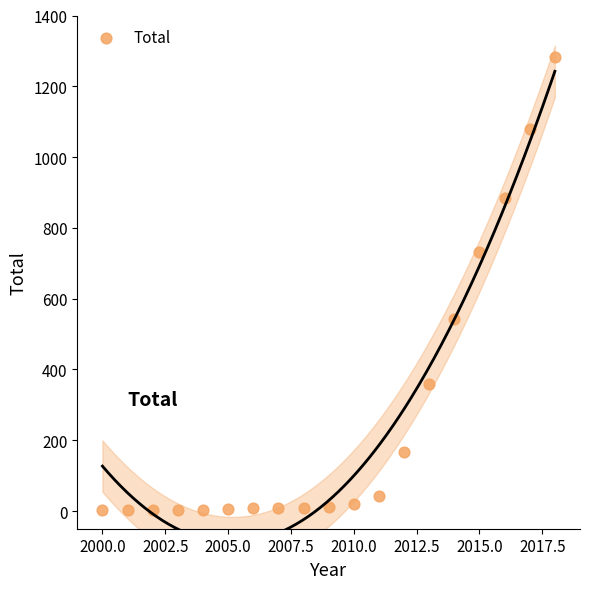

What is the range of X values (max minus min)?

18